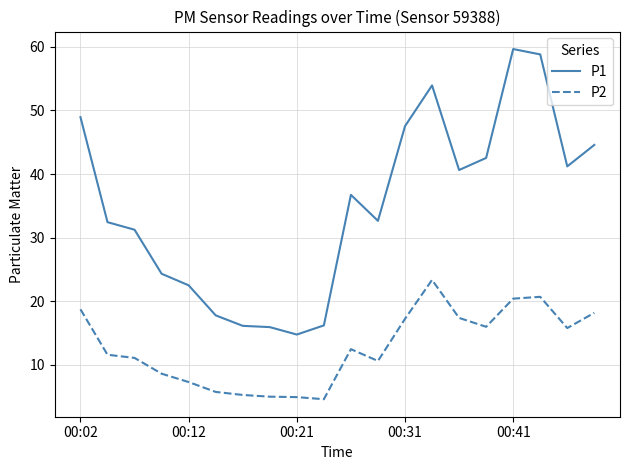

What is the difference between the maximum and minimum values in the P2 series?

18.8